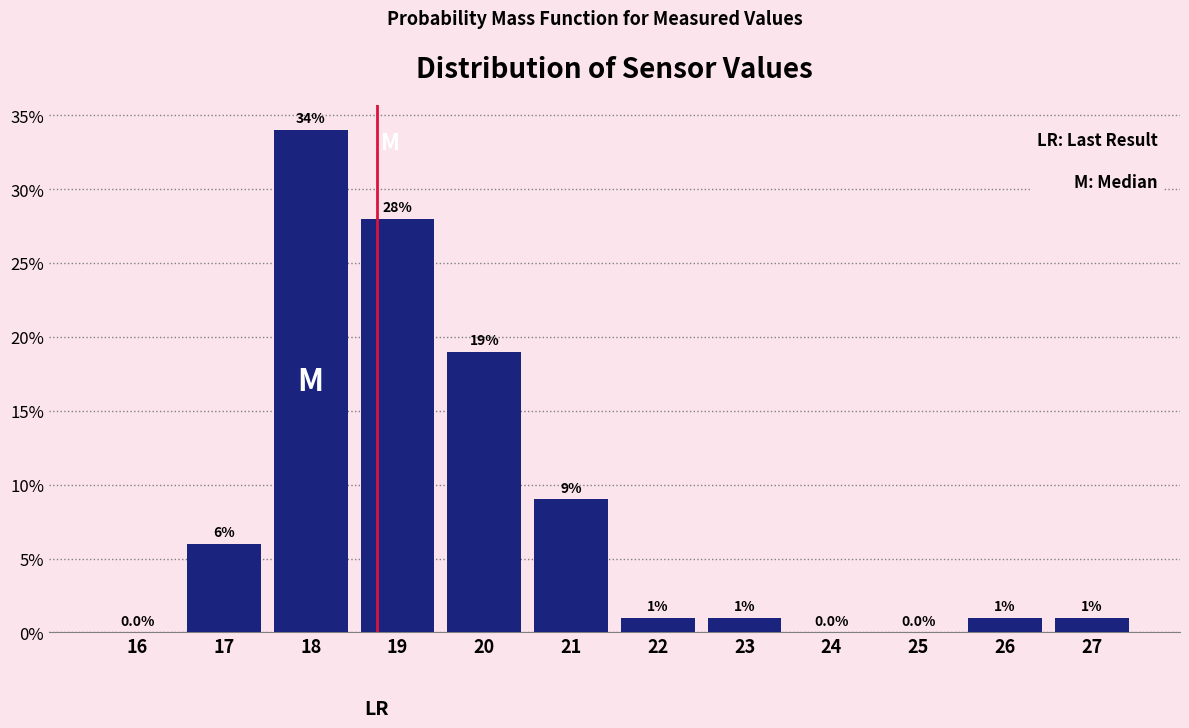

Reading left to right, list all the values displayed in this chart.

16=0.0	17=6.0	18=34.0	19=28.0	20=19.0	21=9.0	22=1.0	23=1.0	24=0.0	25=0.0	26=1.0	27=1.0